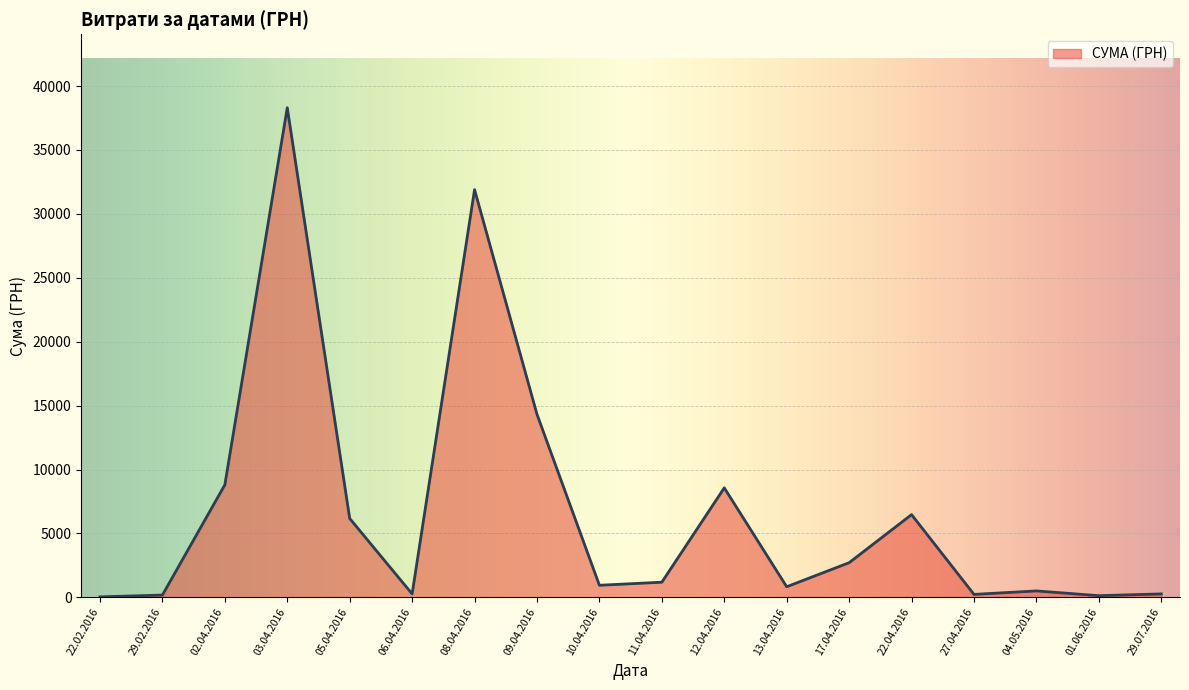

Where is the data nearest to the value 19170?

09.04.2016